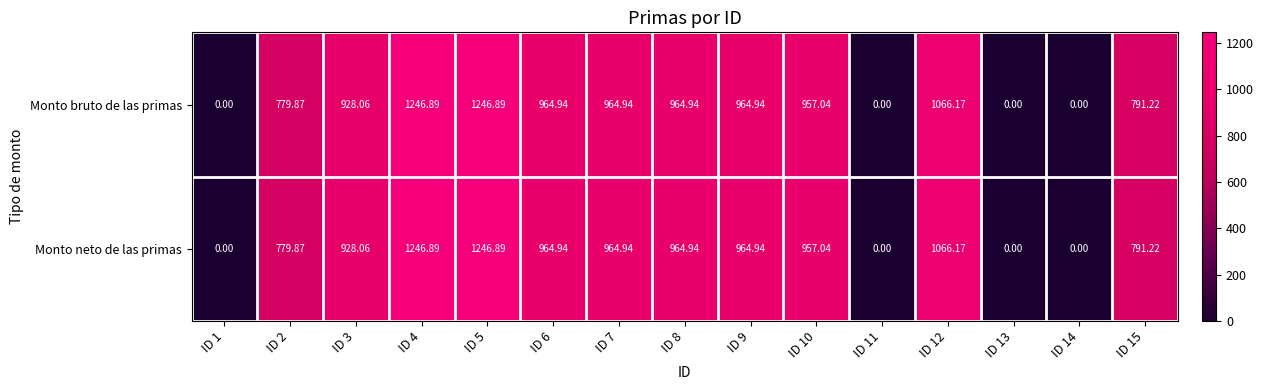

Is the value of Monto neto de las primas at ID 1 greater than the value of Monto bruto de las primas at ID 10?

No